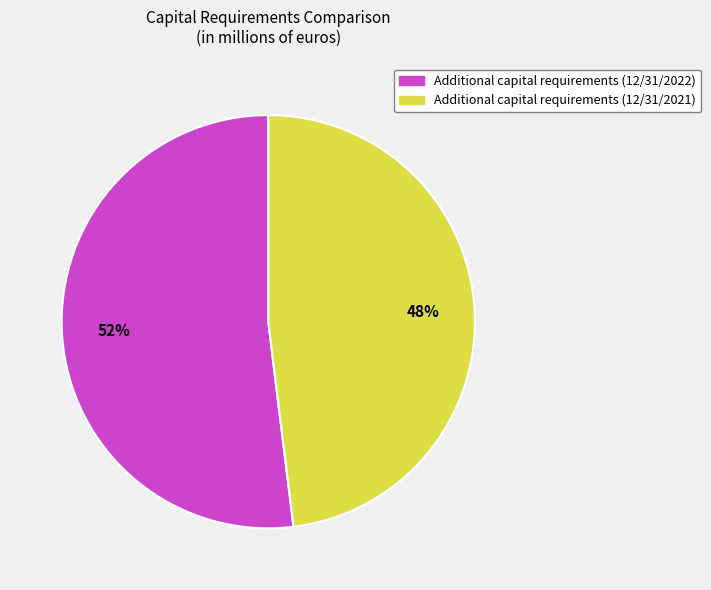

Is the sum of Additional capital requirements (12/31/2021) and Additional capital requirements (12/31/2022) greater than half?

Yes